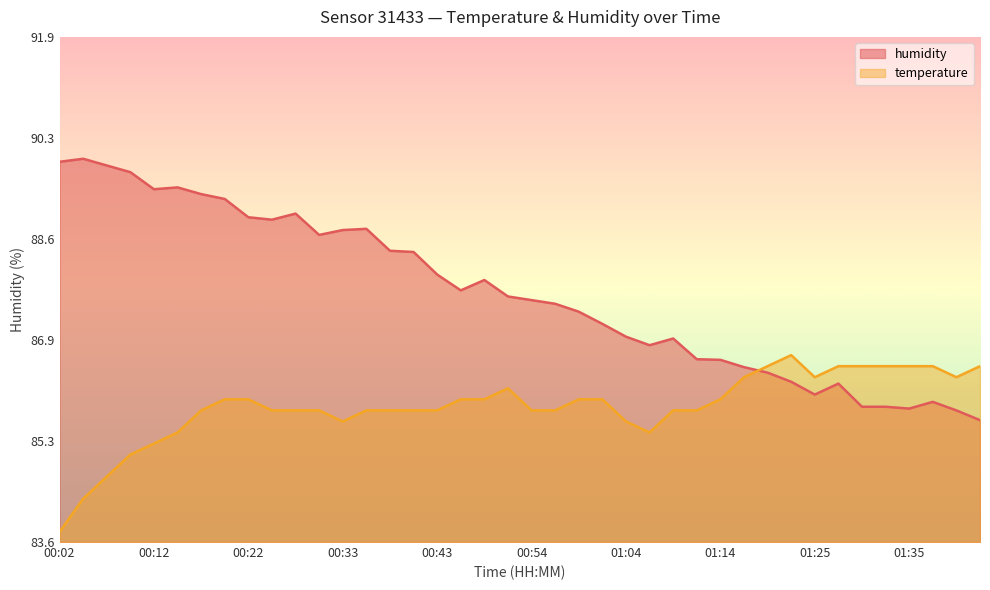

True or false: humidity has more than 0 interior local peaks.

True